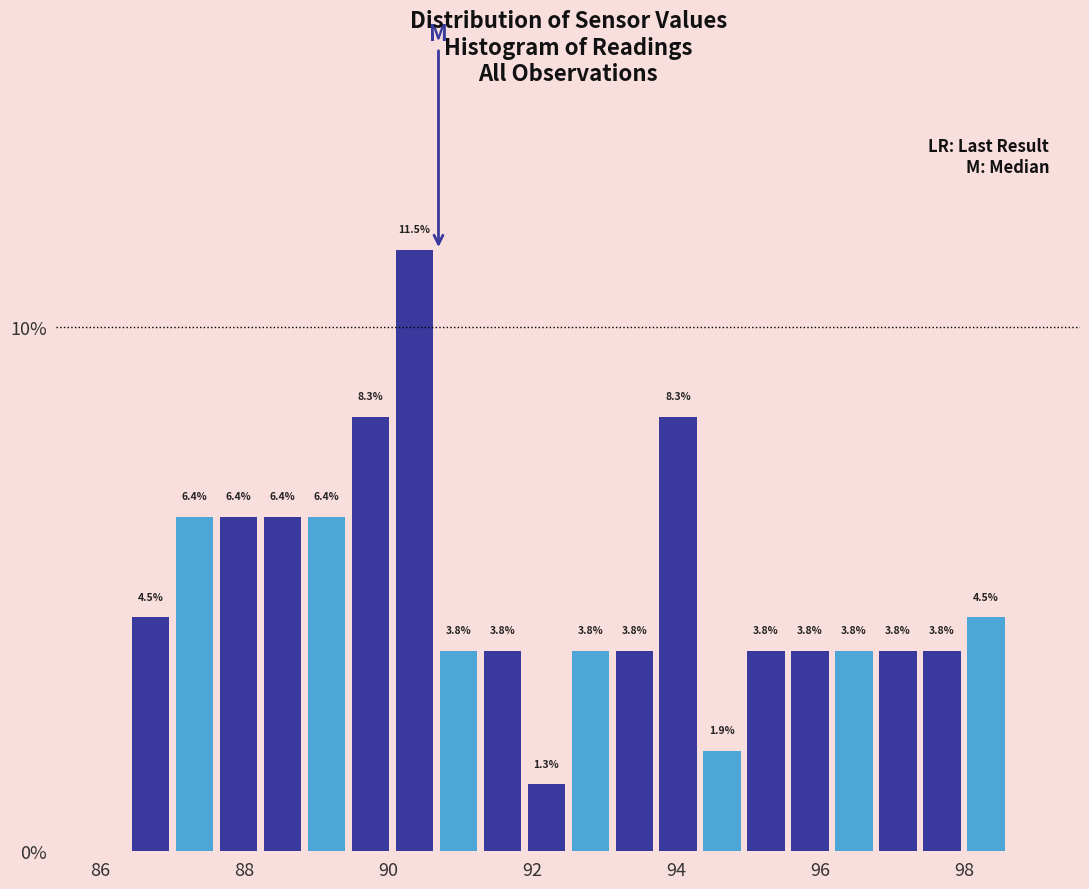

Around what value on the x-axis is the tallest bar? Give the approximate position of its centre, as read against the axis.

90.4